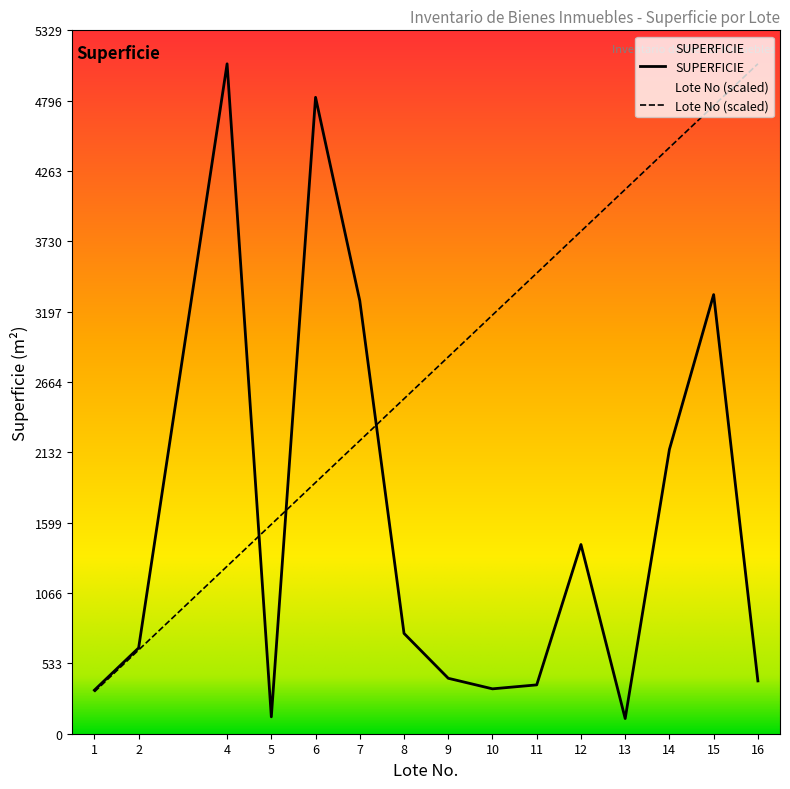

True or false: SUPERFICIE and Lote No cross at least once.

True